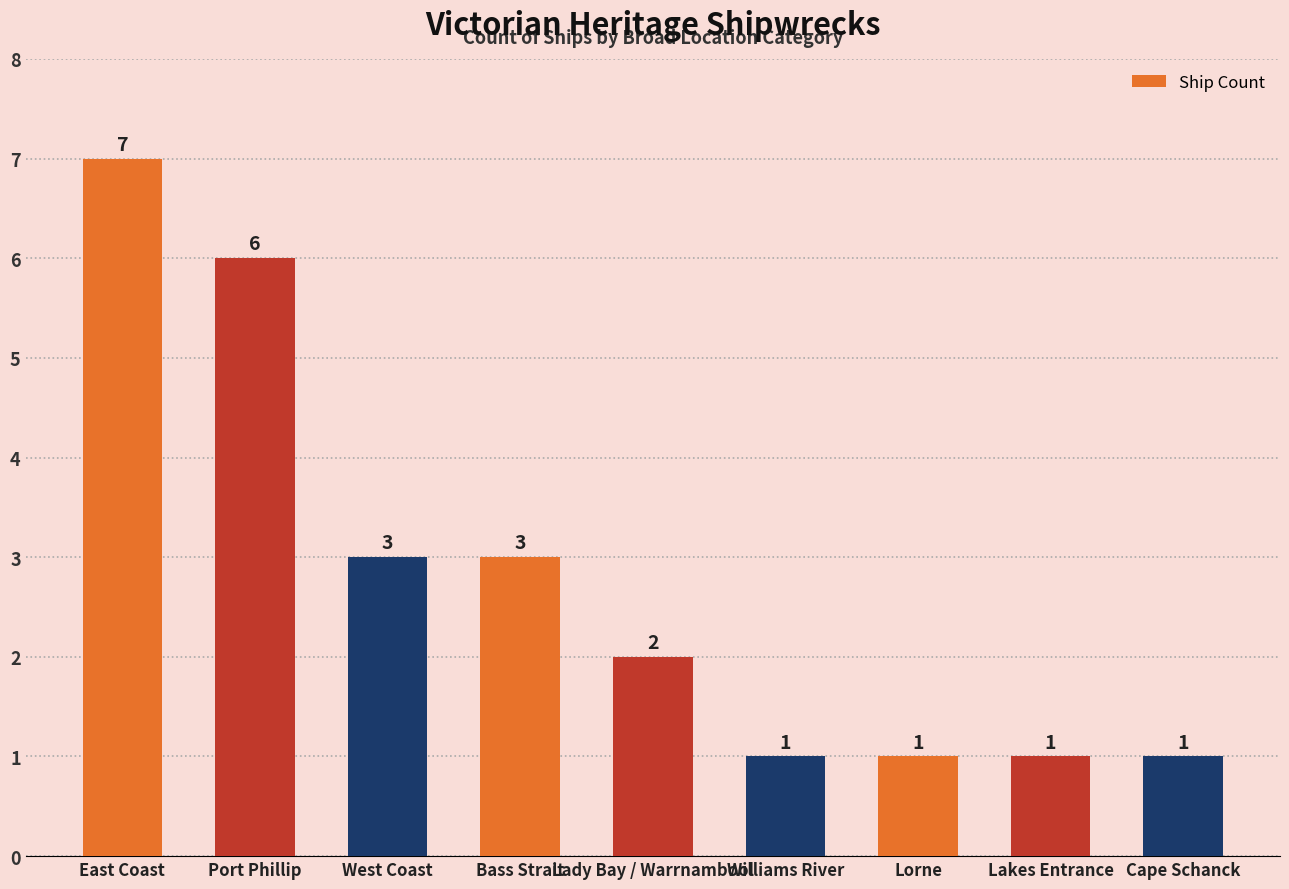

The value at Bass Strait is 1. True or false?

False